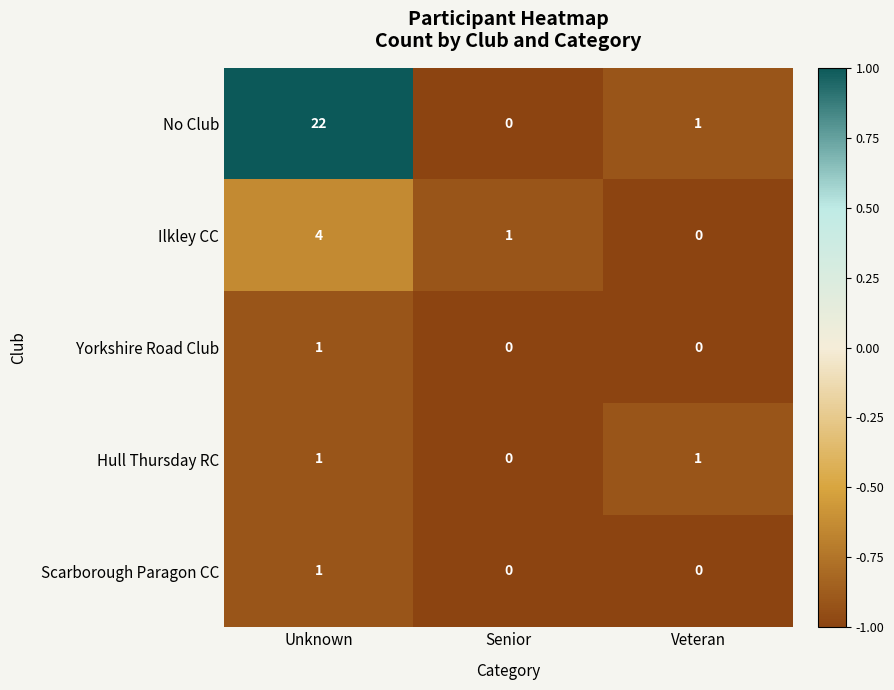

Reading right to left, extract all data points from this chart.

No Club: Veteran=1	Senior=0	Unknown=22
Ilkley CC: Veteran=0	Senior=1	Unknown=4
Yorkshire Road Club: Veteran=0	Senior=0	Unknown=1
Hull Thursday RC: Veteran=1	Senior=0	Unknown=1
Scarborough Paragon CC: Veteran=0	Senior=0	Unknown=1